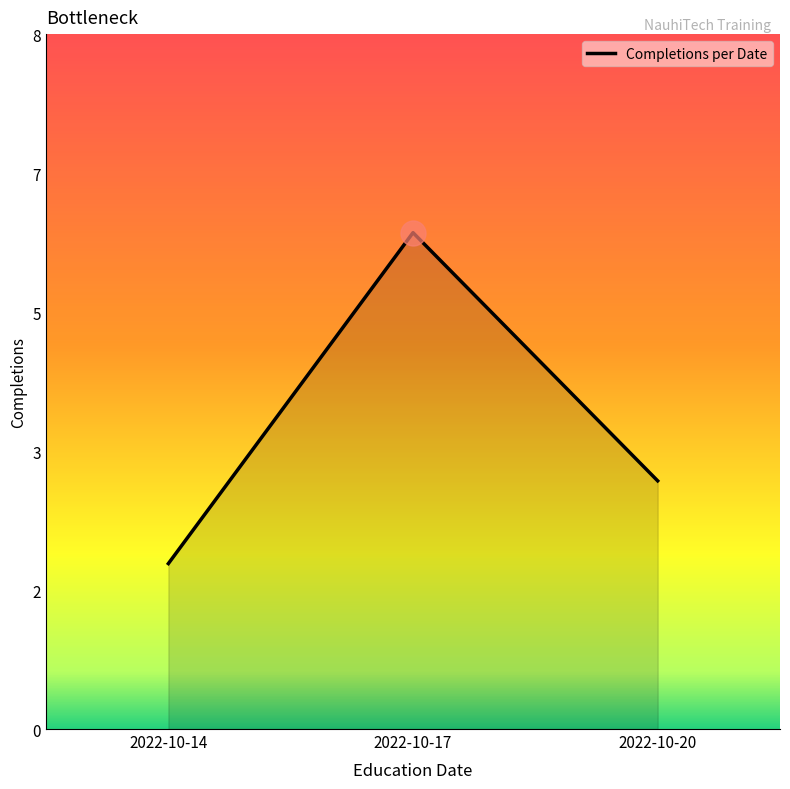

List the labels in order of value, smallest first.

2022-10-14, 2022-10-20, 2022-10-17